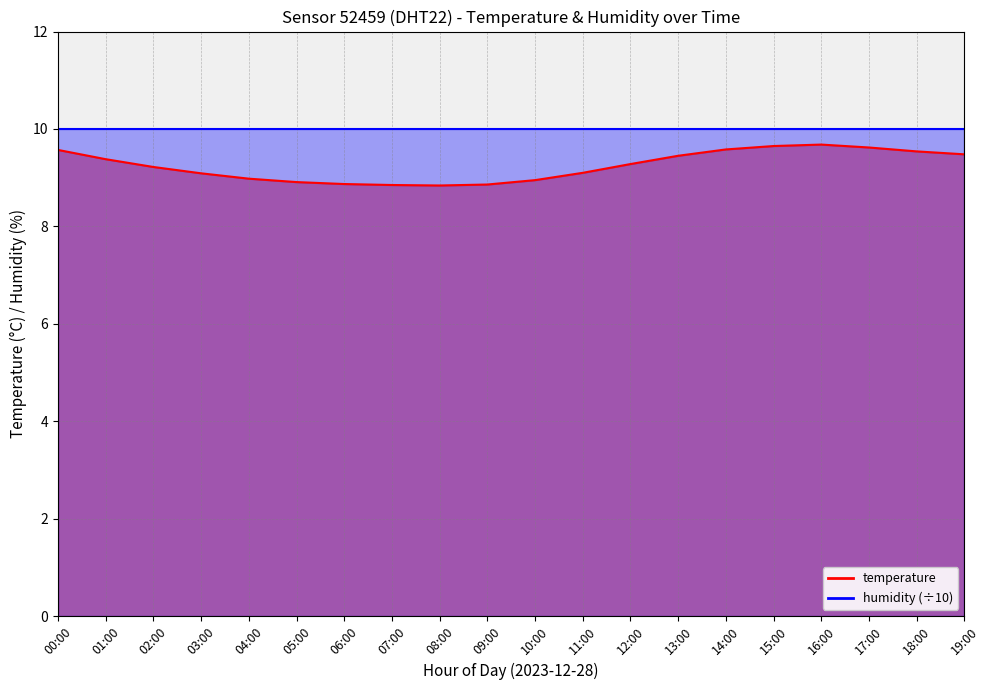

Is it true that the value at 08:00 is 13.7?

False